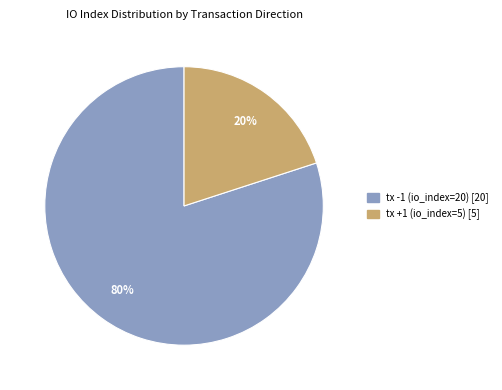

True or false: tx -1 (io_index=20) accounts for 90% of the total.

False